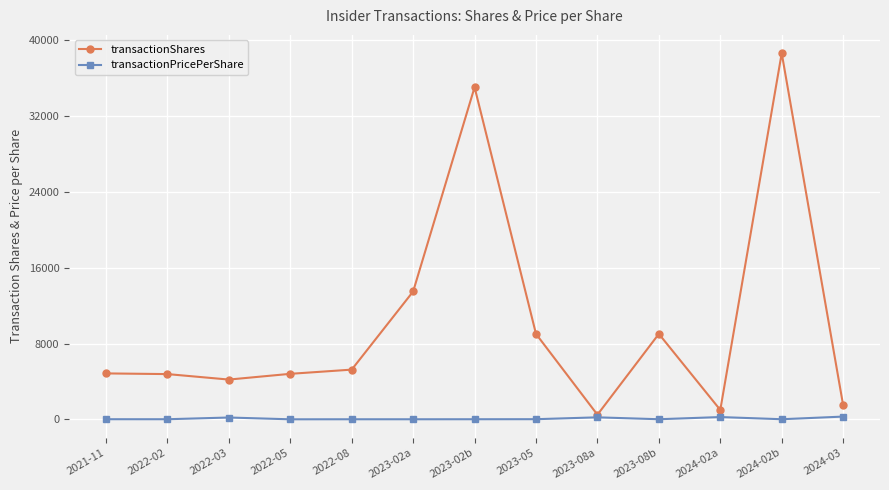

In transactionShares, how many points are higher than both neighbors (excluding endpoints)?

3